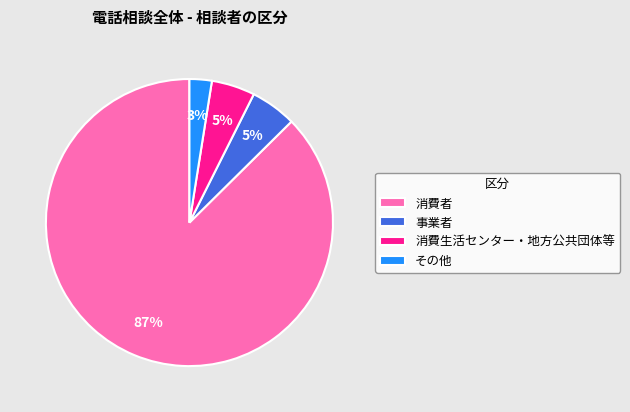

To the nearest percent, what portion does 消費生活センター・地方公共団体等 represent?

5%